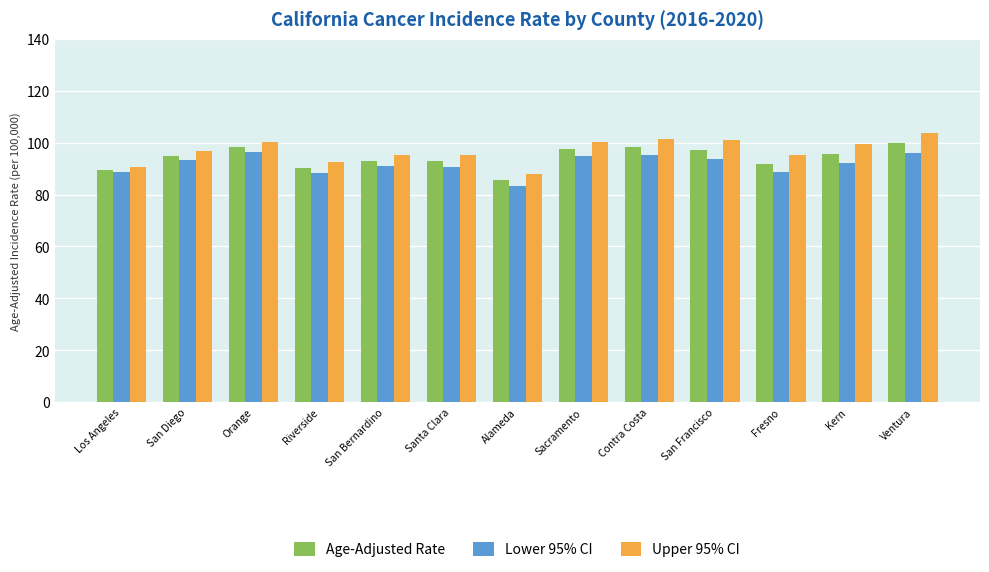

True or false: Age-Adjusted Rate has a value of 131.9 at Contra Costa.

False